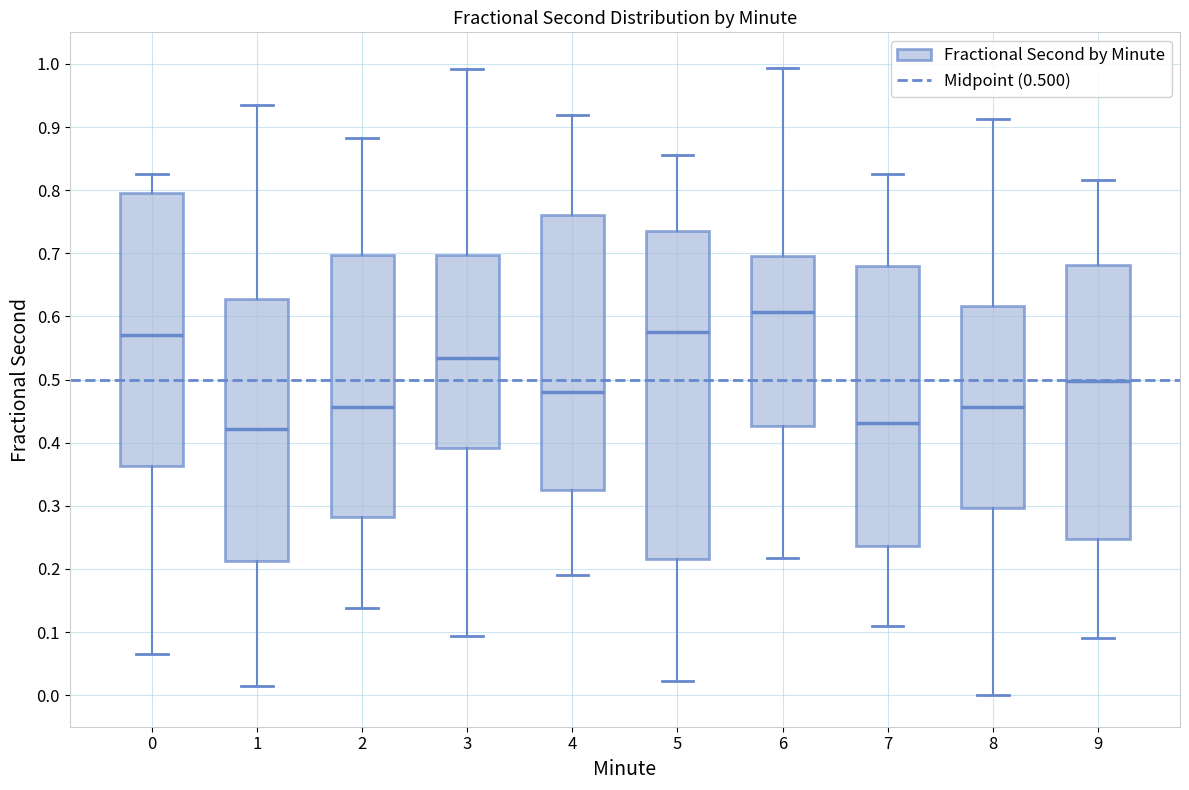

Reading left to right, transcribe this box plot: for each box, give where its median line is, the range the box spans, and where its two whiskers end, as read against the y-axis. The values are not printed on the chart, so give them approximately, as read against the axis.

0: median 0.57, box 0.36 to 0.80, whiskers 0.07 to 0.83
1: median 0.42, box 0.21 to 0.63, whiskers 0.01 to 0.93
2: median 0.46, box 0.28 to 0.70, whiskers 0.14 to 0.88
3: median 0.53, box 0.39 to 0.70, whiskers 0.09 to 0.99
4: median 0.48, box 0.32 to 0.76, whiskers 0.19 to 0.92
5: median 0.57, box 0.22 to 0.73, whiskers 0.02 to 0.86
6: median 0.61, box 0.43 to 0.70, whiskers 0.22 to 0.99
7: median 0.43, box 0.24 to 0.68, whiskers 0.11 to 0.83
8: median 0.46, box 0.30 to 0.62, whiskers 0.00 to 0.91
9: median 0.50, box 0.25 to 0.68, whiskers 0.09 to 0.82